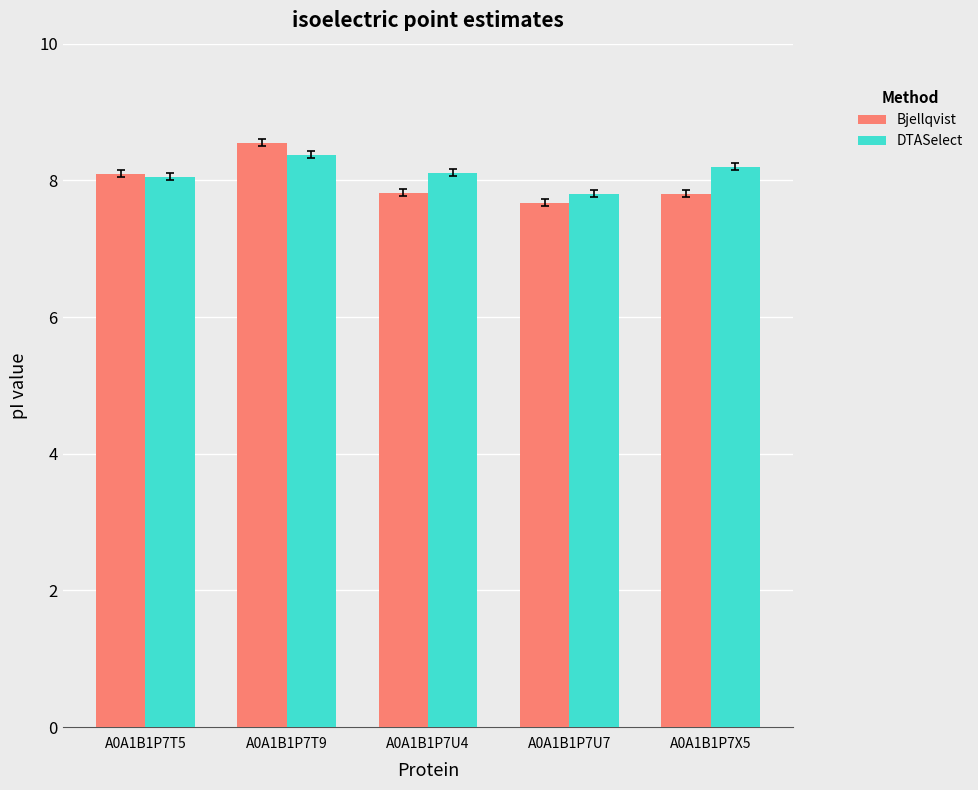

List the series in order of their peak value, lowest first.

DTASelect, Bjellqvist